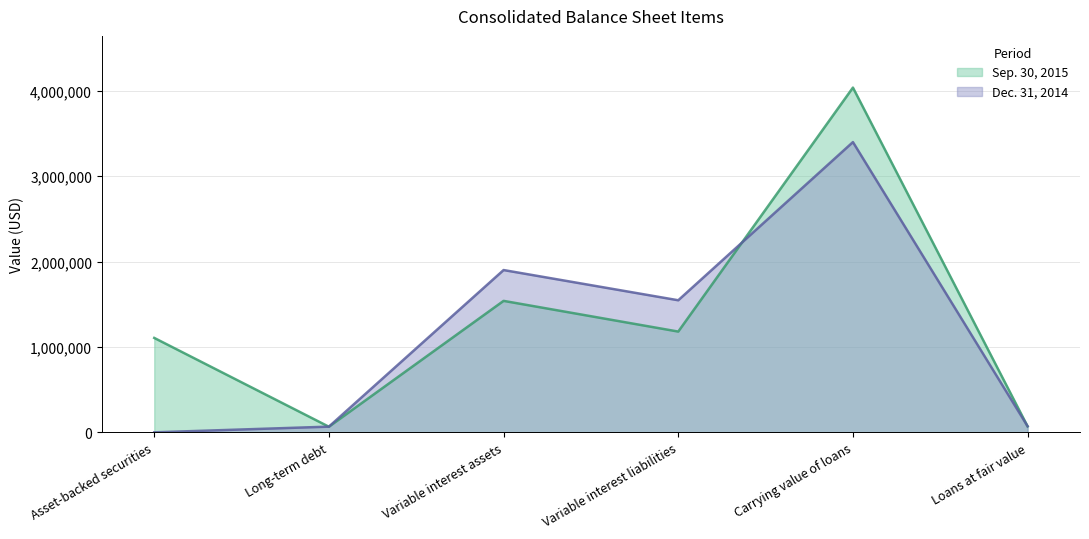

Count the number of data series in this chart.

2